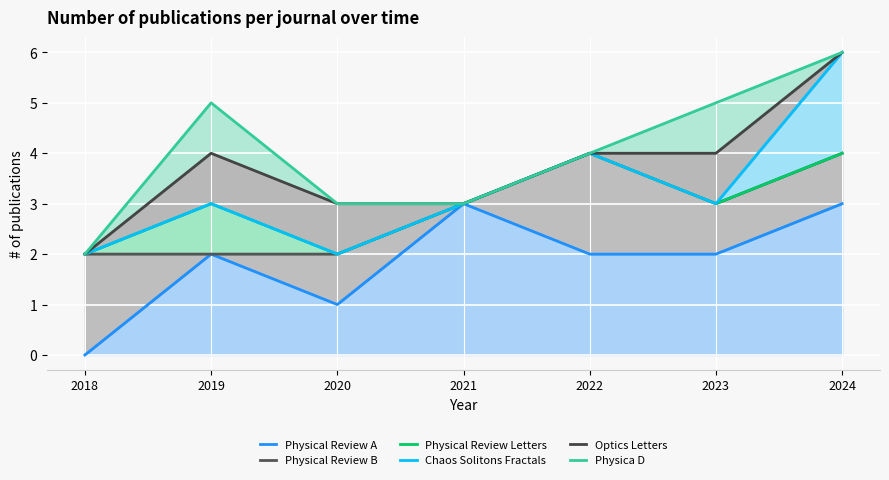

True or false: Physica D and Optics Letters cross at least once.

False